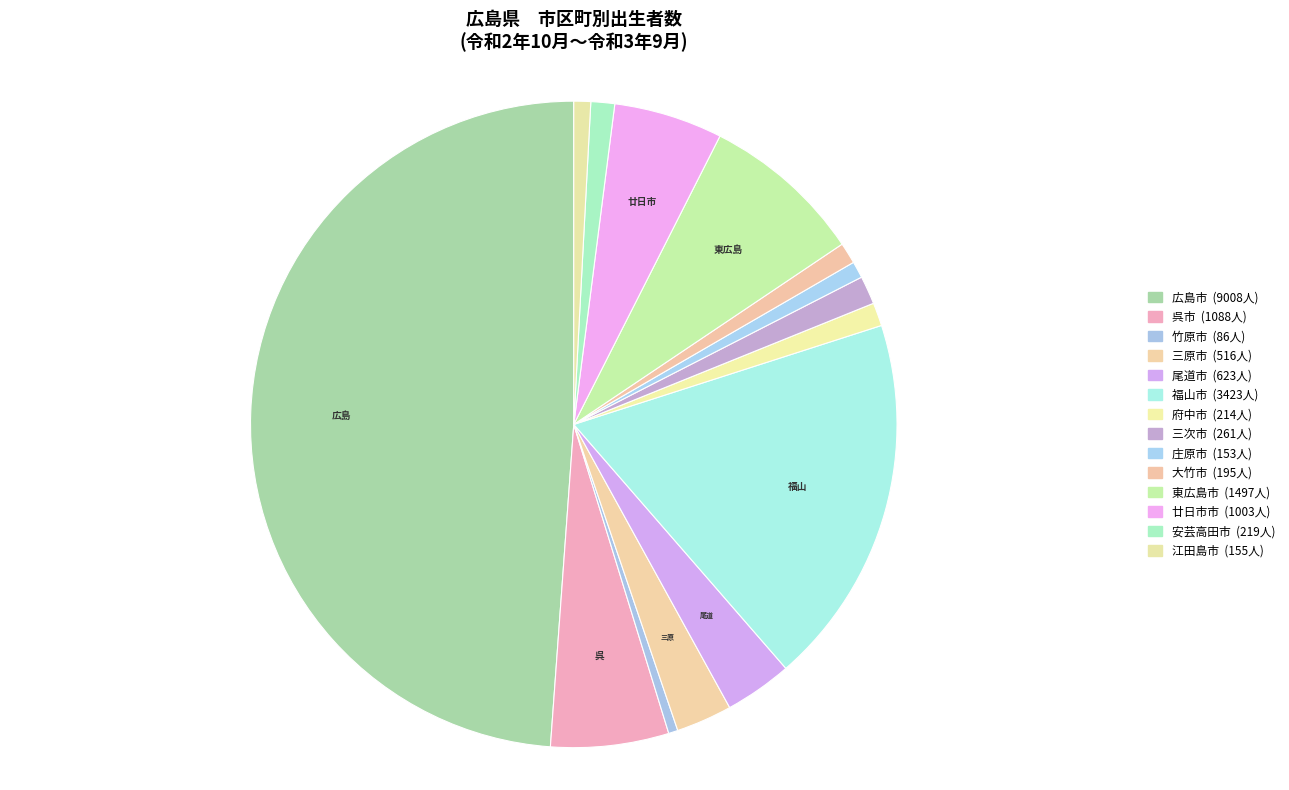

Is 三原市 the majority of the pie?

No